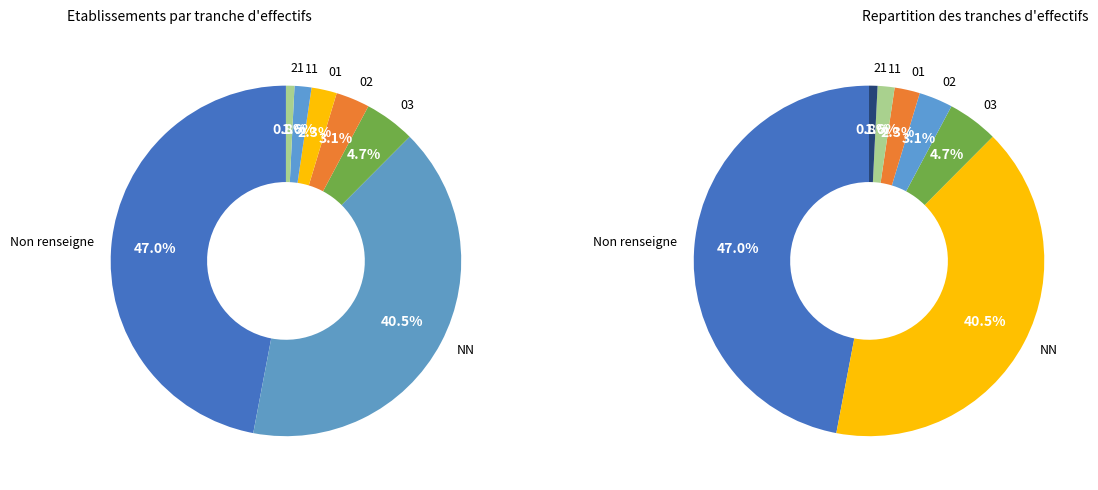

To the nearest percent, what portion does 11 represent?

2%